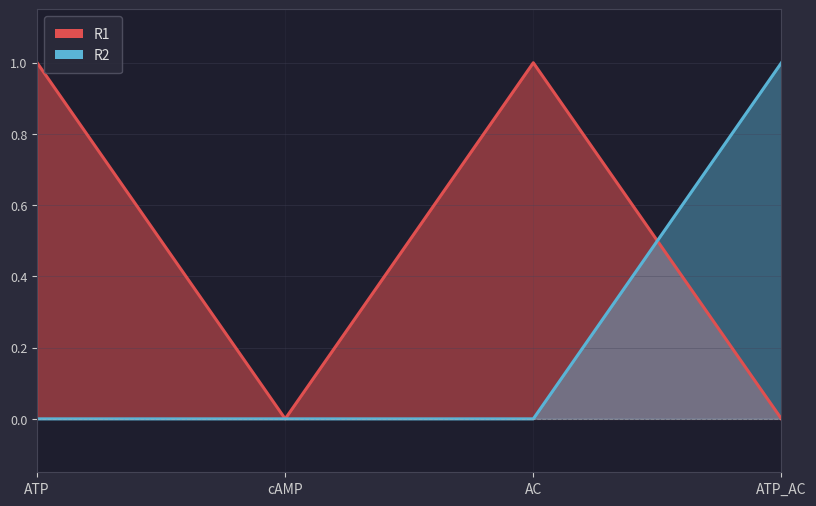

List the labels in order of R2 value, smallest first.

ATP, cAMP, AC, ATP_AC